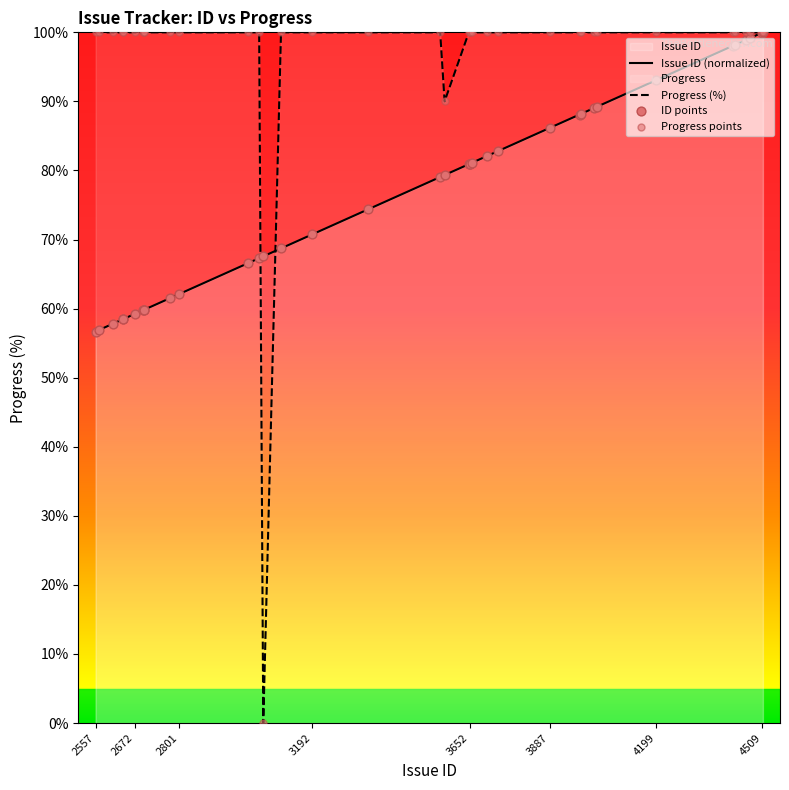

Which series reaches the minimum Y coordinate?

Progress (%)